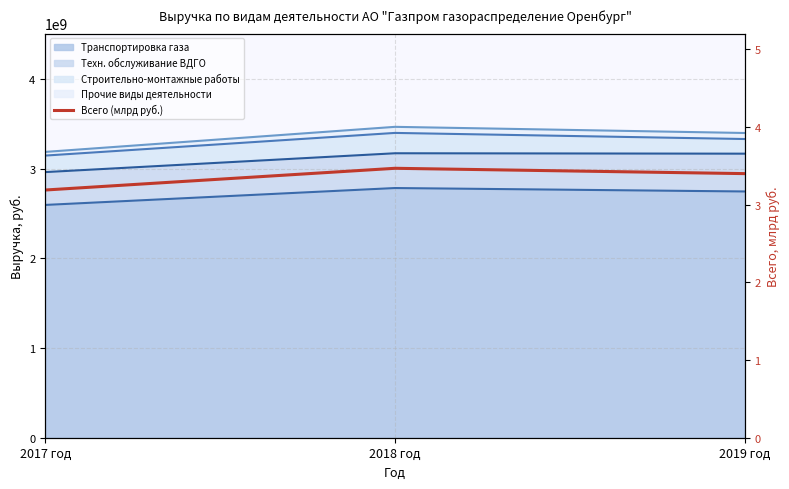

Reading left to right, what are all the values shown in this chart?

2017 год=3.2	2018 год=3.5	2019 год=3.4